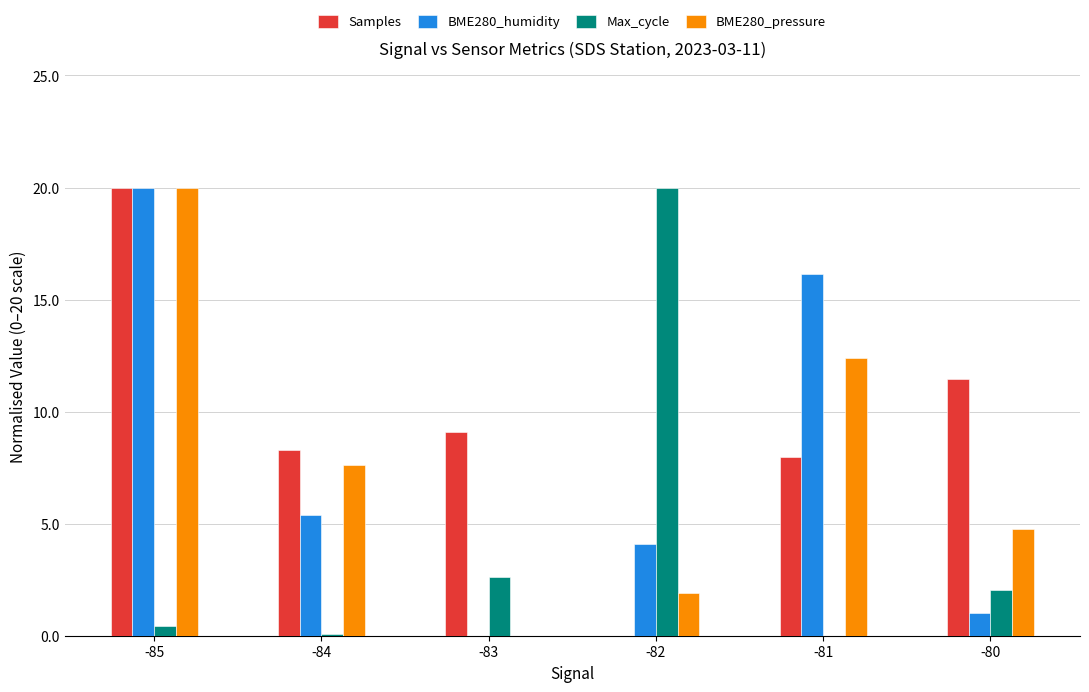

What is the sum of the BME280_humidity values at -83 and -81?

16.2